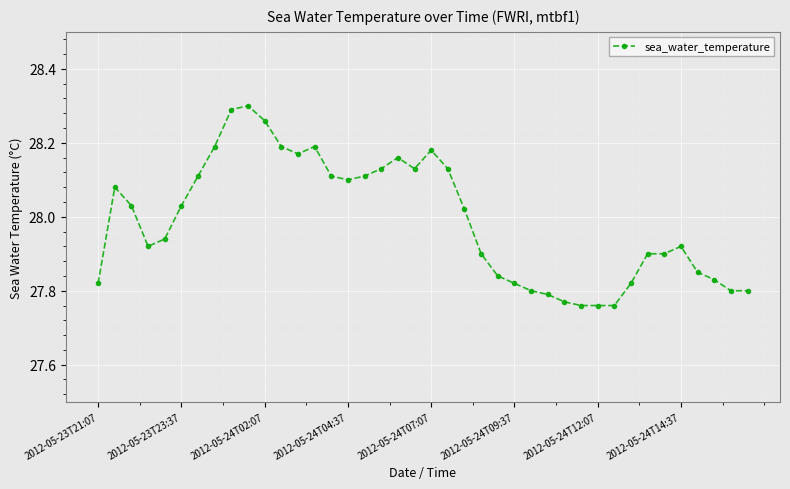

True or false: there are more than 1 points higher than both neighbors.

True